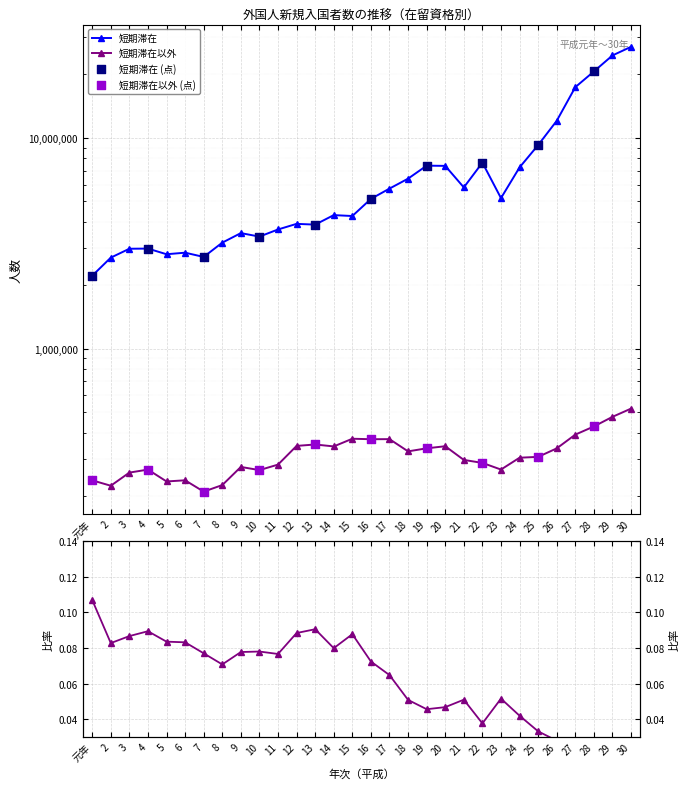

Which series contains the lowest Y value?

短期滞在以外